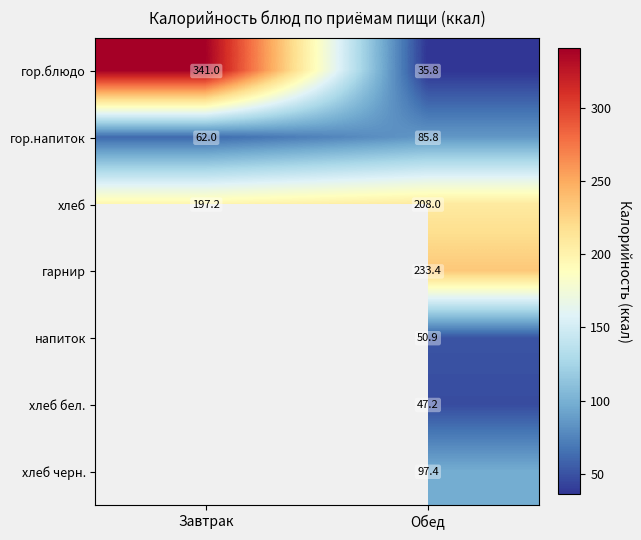

True or false: гор.блюдо has a value of 341.0 at Завтрак.

True